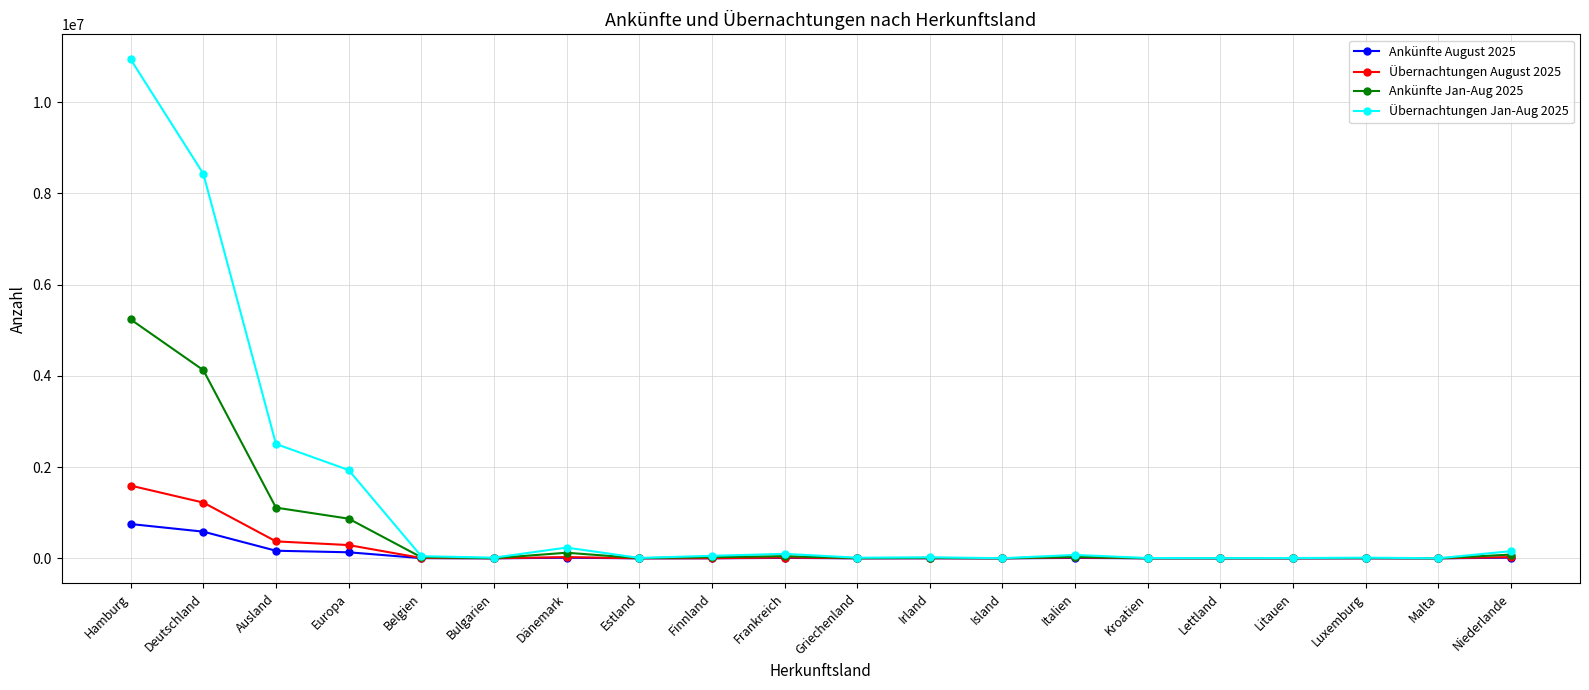

What is the maximum value shown in the chart?

10935114